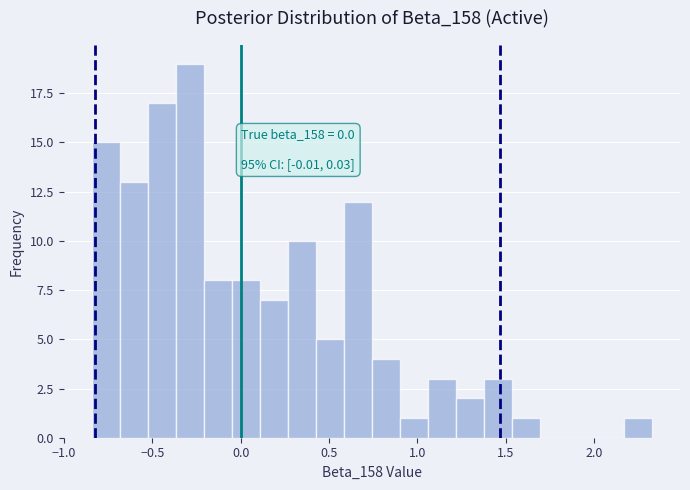

Read against the x-axis, roughly where is the centre of the tallest bar?

-0.30